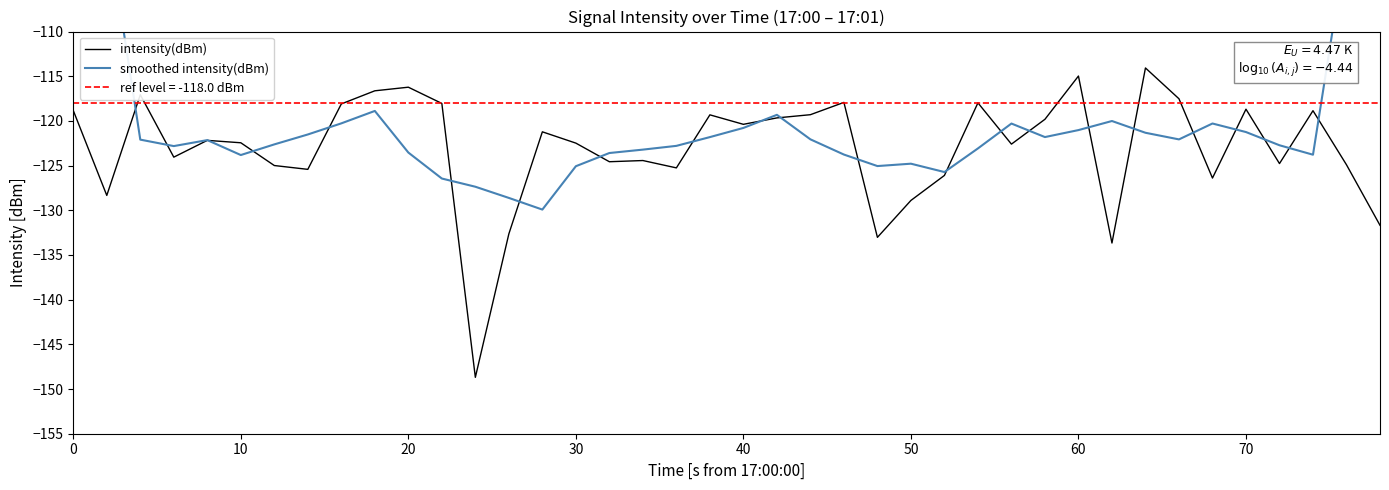

The intensity(dBm) series shows -181.2 at 70. True or false?

False